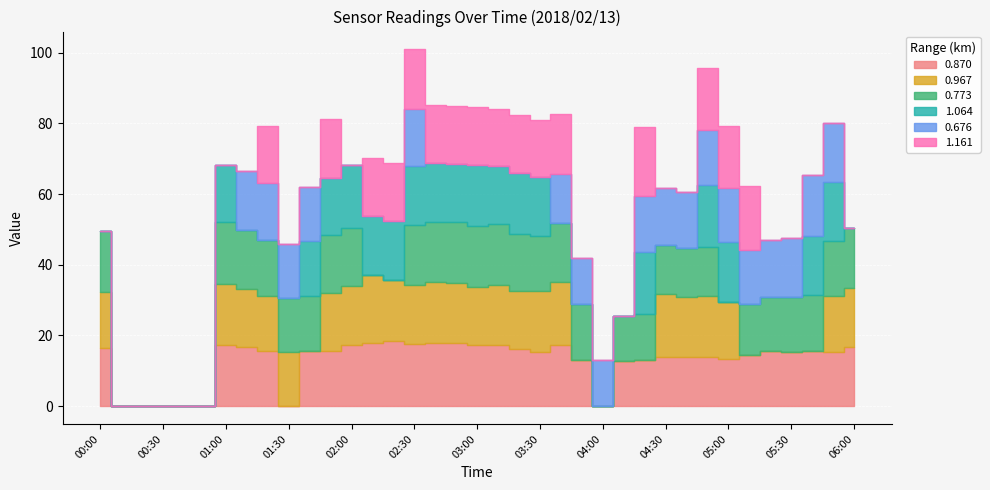

Between 02:50 and 03:50, which is larger?

02:50